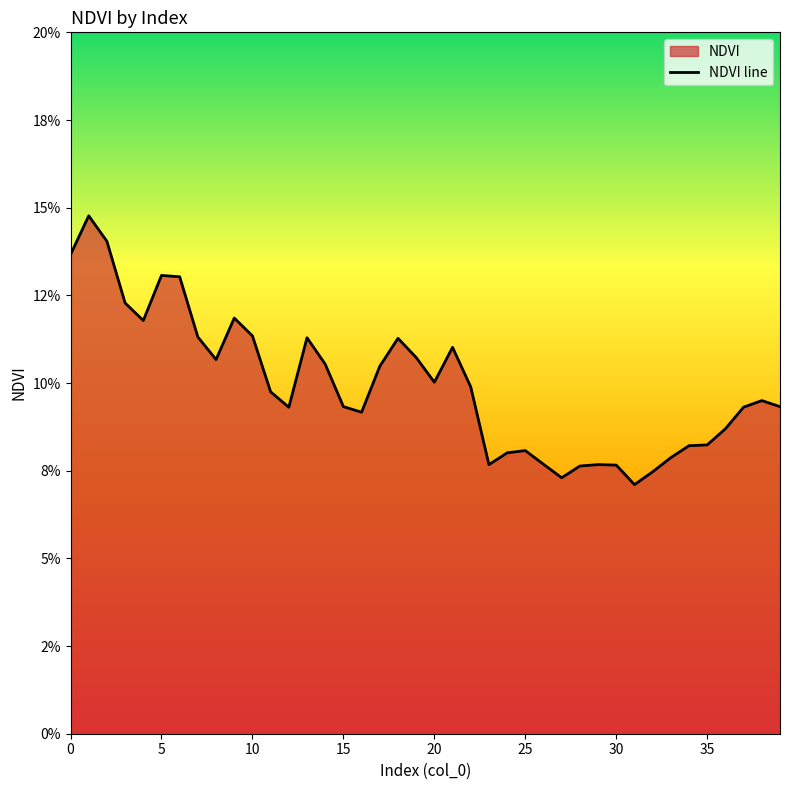

Does the chart have visible grid lines?

No